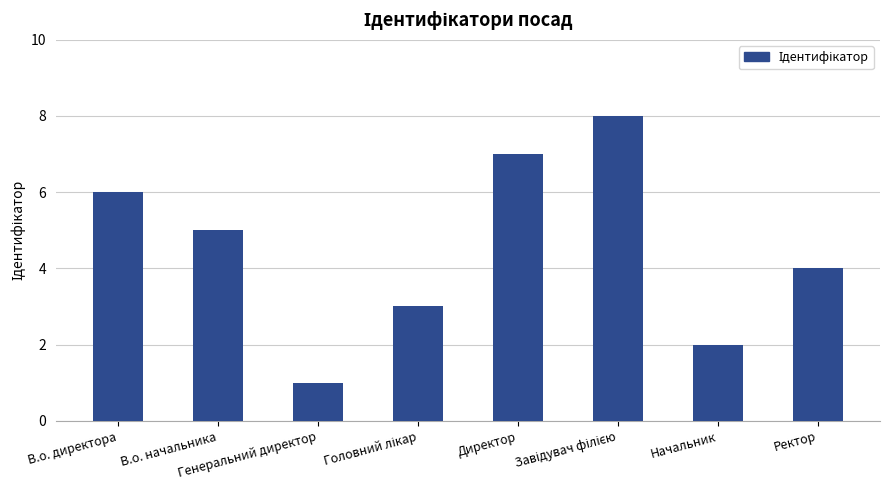

What is the maximum value shown in the chart?

8